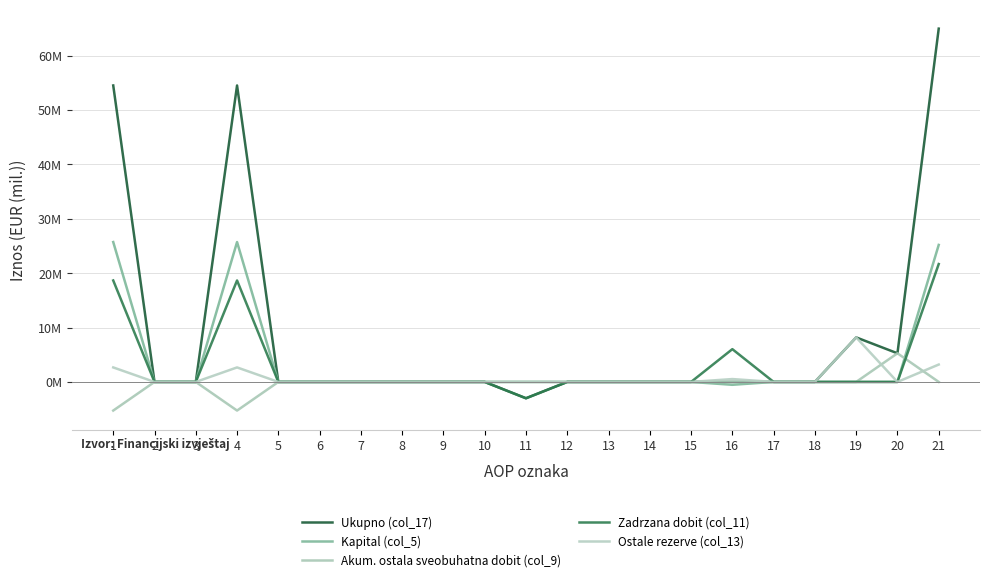

True or false: Ostale rezerve (col_13) and Ukupno (col_17) cross at least once.

False